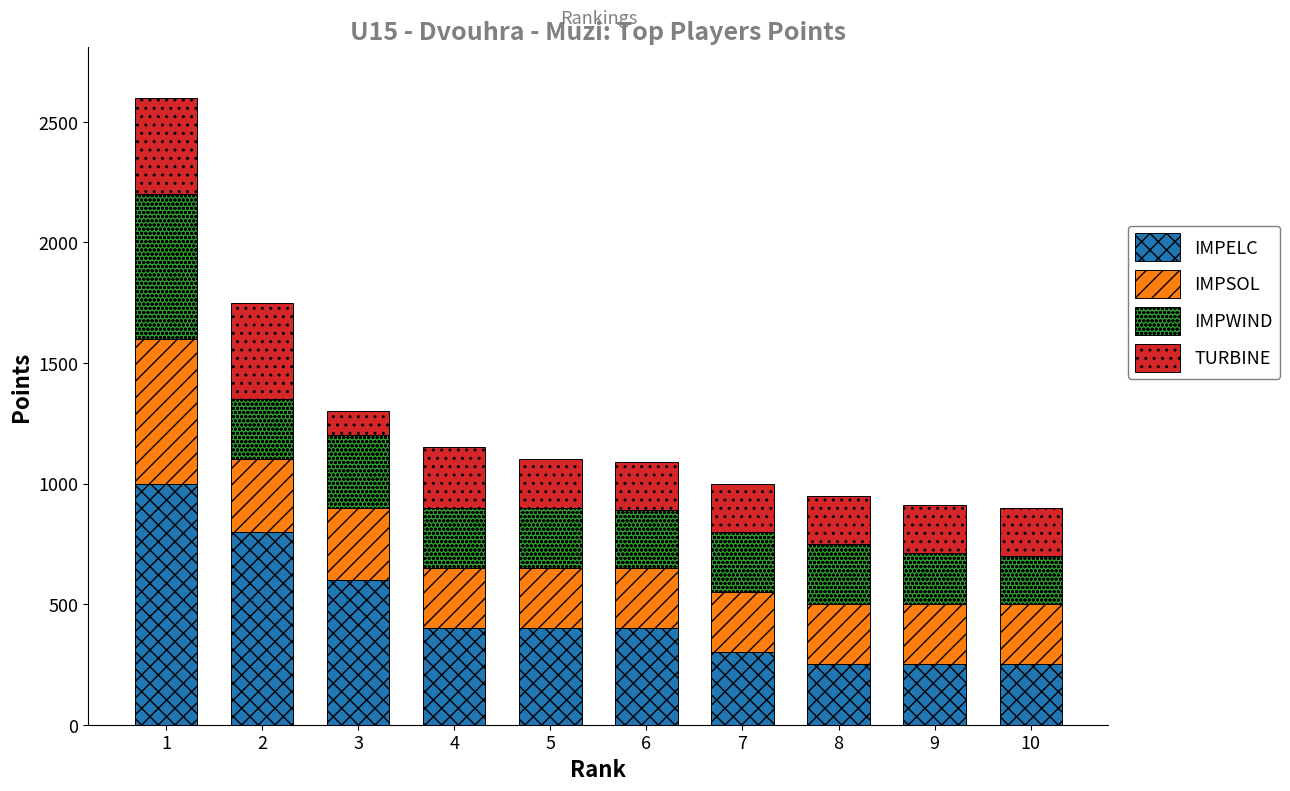

What is the total value across all series at 9?

910